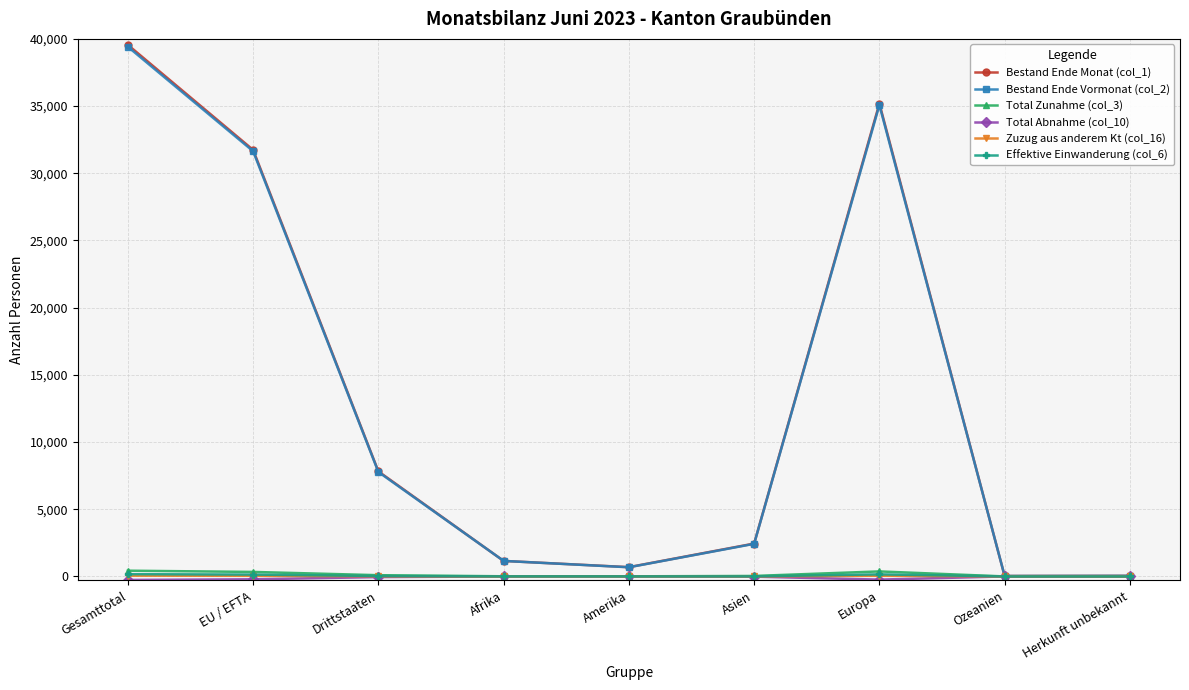

What is the average value of the Effektive Einwanderung (col_6) series?

56